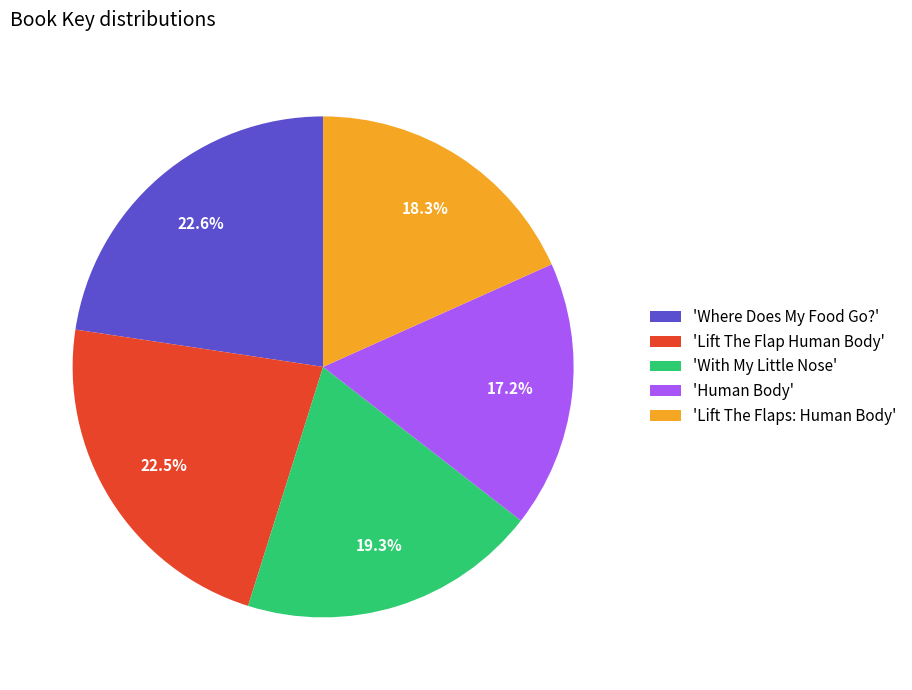

What portion of the pie excludes 'With My Little Nose'?

80.7%